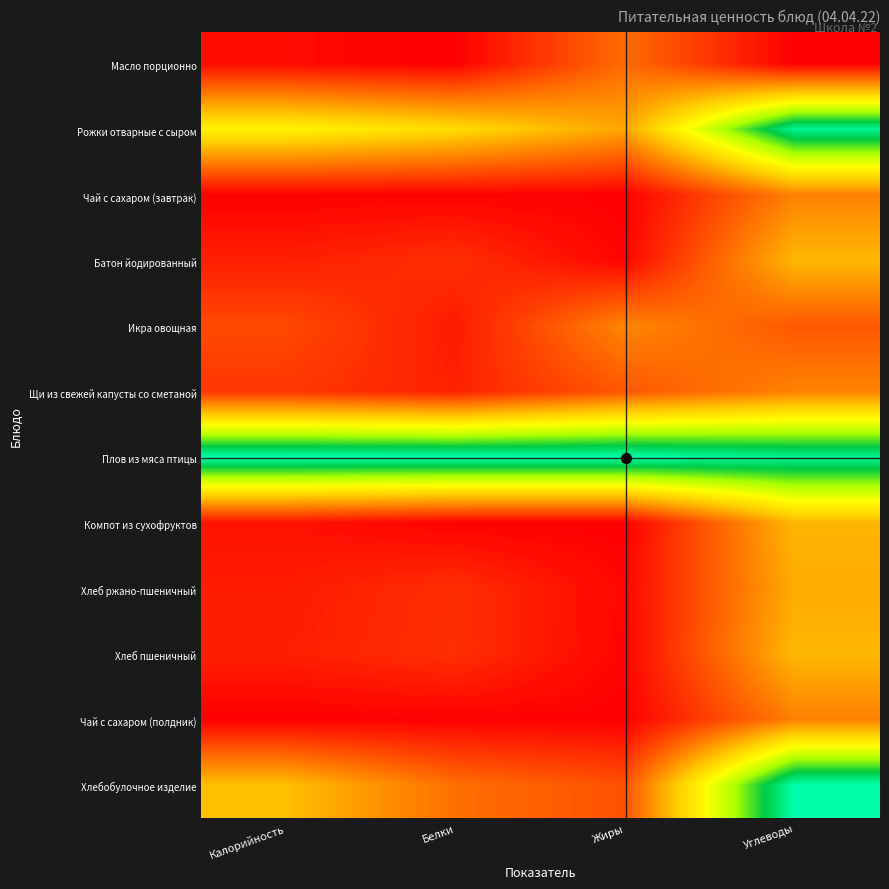

List the series in order of their peak value, highest first.

Плов из мяса птицы, Хлебобулочное изделие, Рожки отварные с сыром, Батон йодированный, Хлеб пшеничный, Компот из сухофруктов, Хлеб ржано-пшеничный, Икра овощная, Щи из свежей капусты со сметаной, Чай с сахаром (завтрак), Чай с сахаром (полдник), Масло порционно